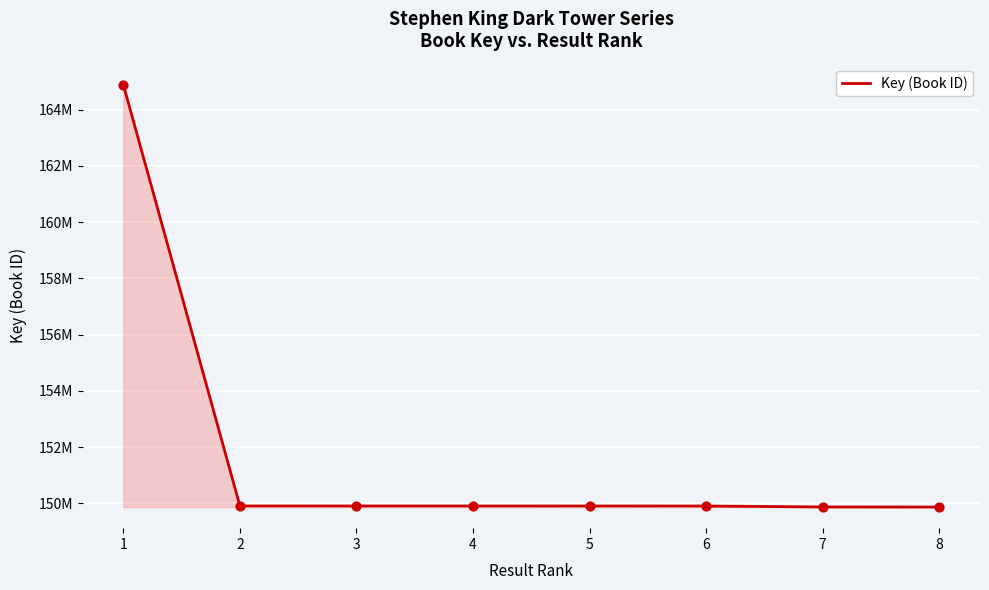

Does the chart have visible grid lines?

Yes